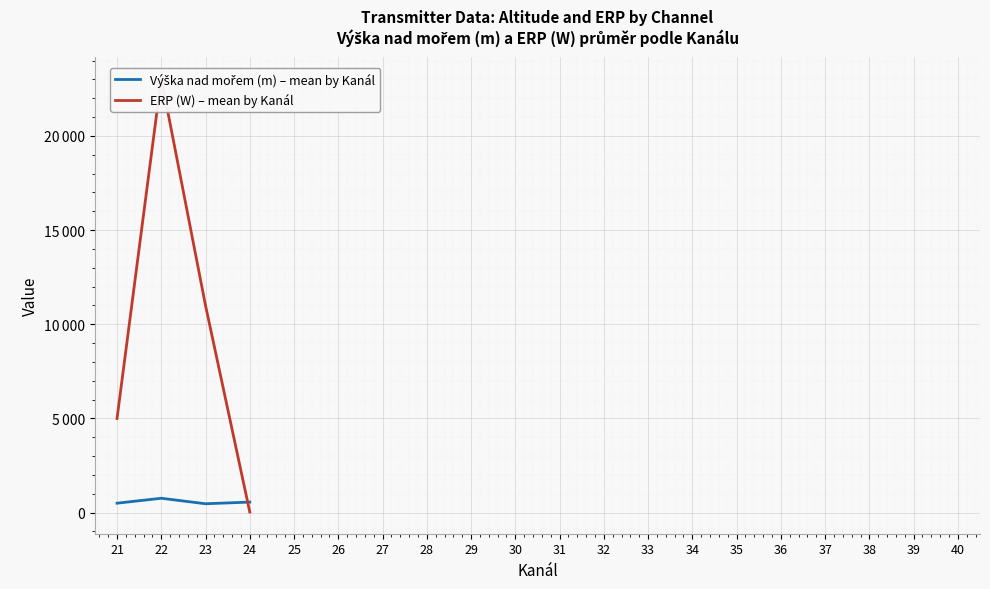

What is the maximum value shown in the chart?

23063.8